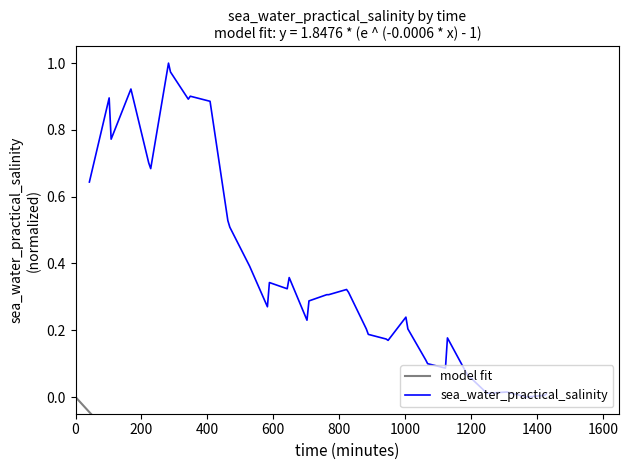

The chart shows a value of 0.3 at 26. True or false?

False